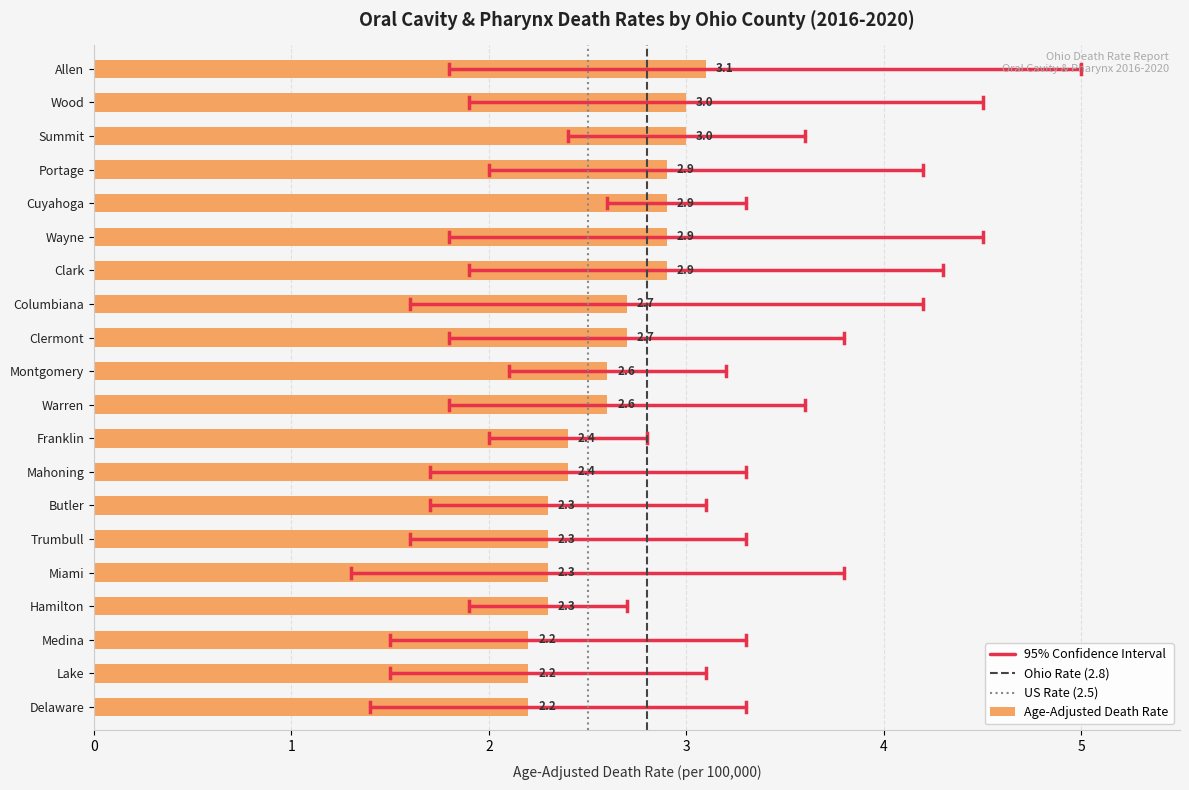

How many positive values does the Ohio Rate (2.8) series have?

1